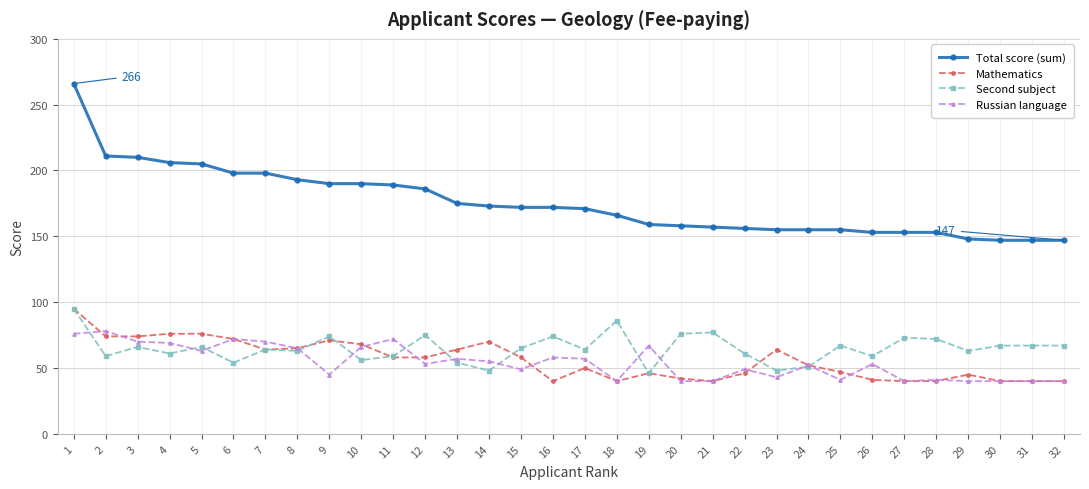

True or false: Total score (sum) and Mathematics cross at least once.

False